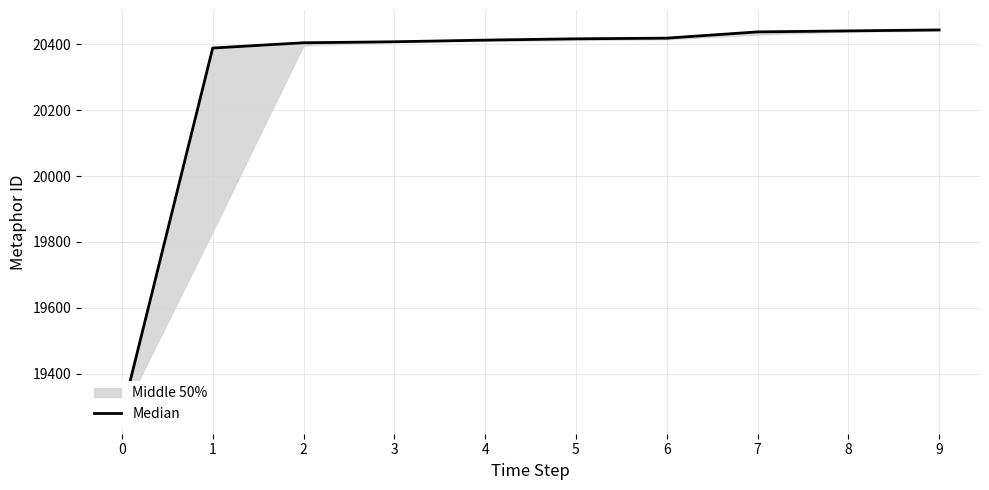

Reading left to right, what are all the values shown in this chart?

0=19276	1=20389	2=20405	3=20408	4=20413	5=20417	6=20419	7=20438	8=20441	9=20444